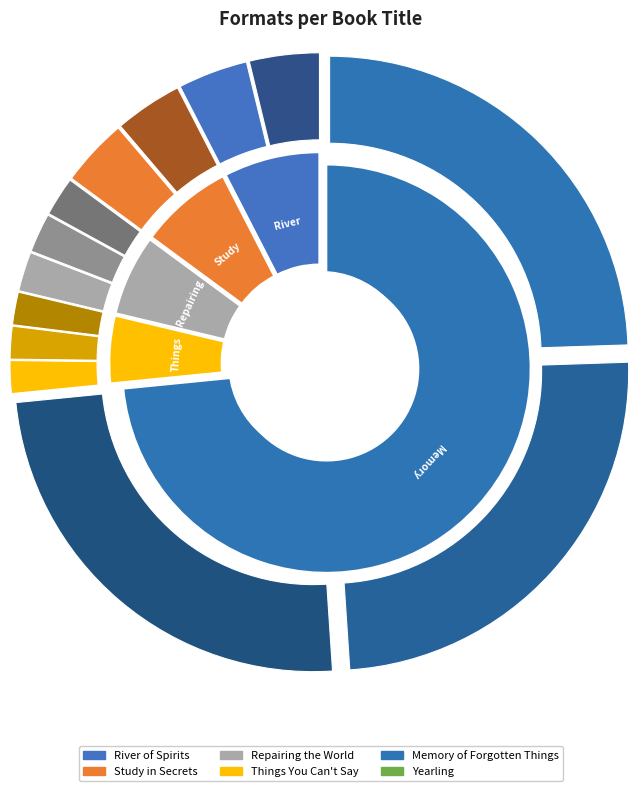

Combined, do Memory of Forgotten Things and Study in Secrets account for over 50%?

Yes